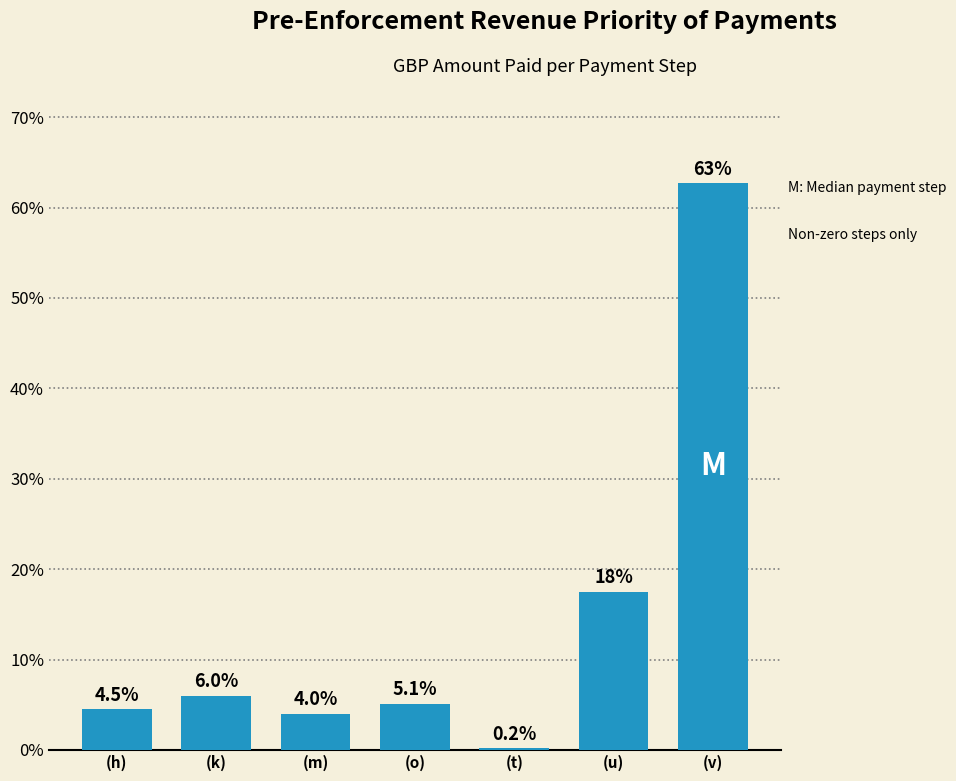

Reading right to left, what are all the values shown in this chart?

(v)=62.7	(u)=17.5	(t)=0.2	(o)=5.1	(m)=4.0	(k)=6.0	(h)=4.5